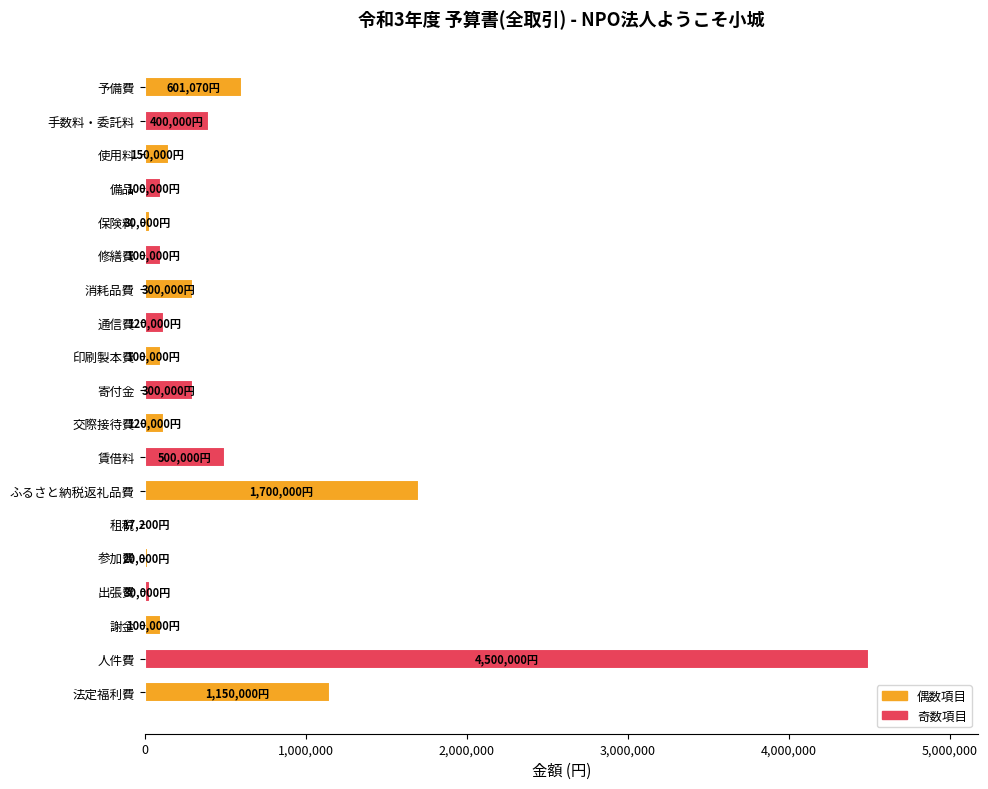

Read the value at 交際接待費.

120000